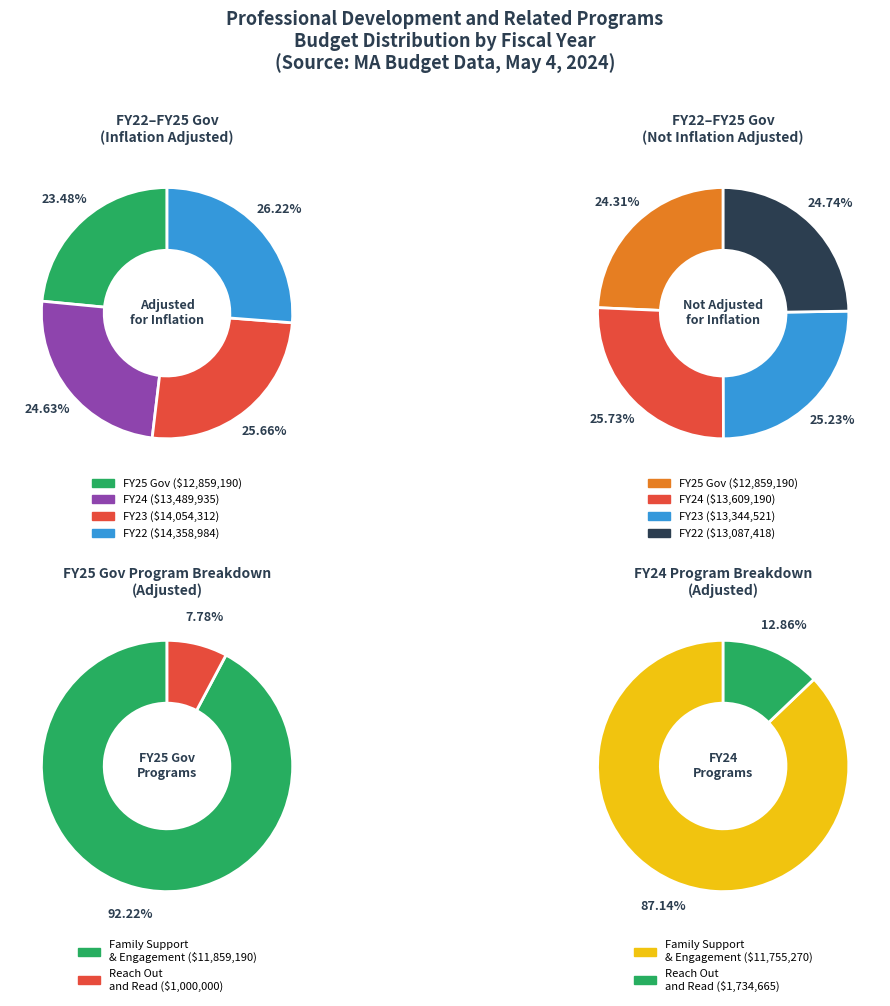

To the nearest percent, what is the difference between the FY24 and FY23 slice percentages?

1%